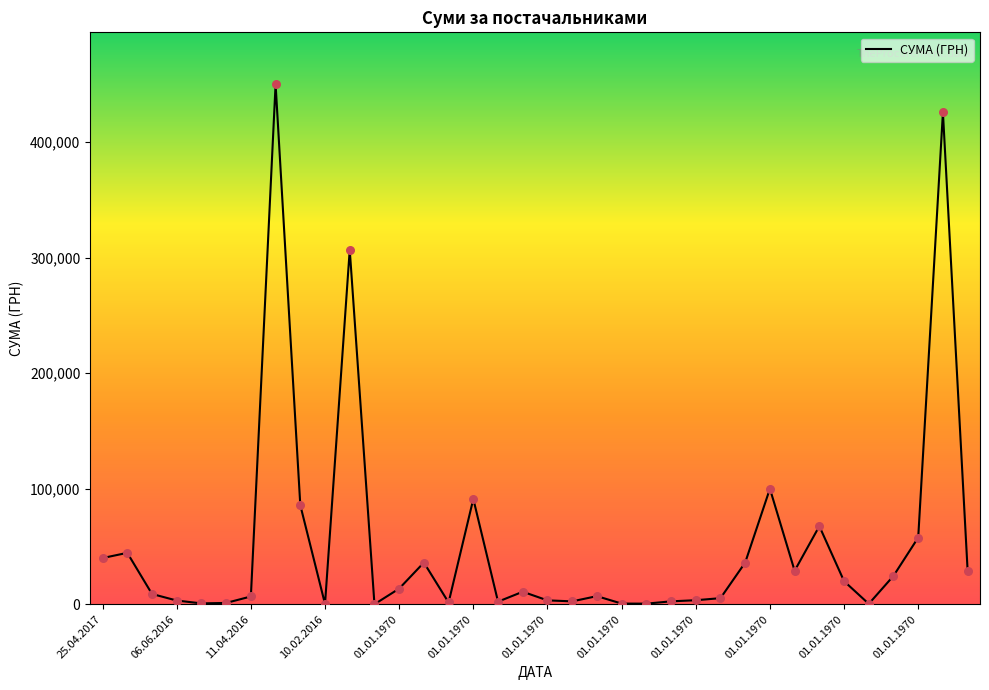

What is the maximum value shown in the chart?

450188.8